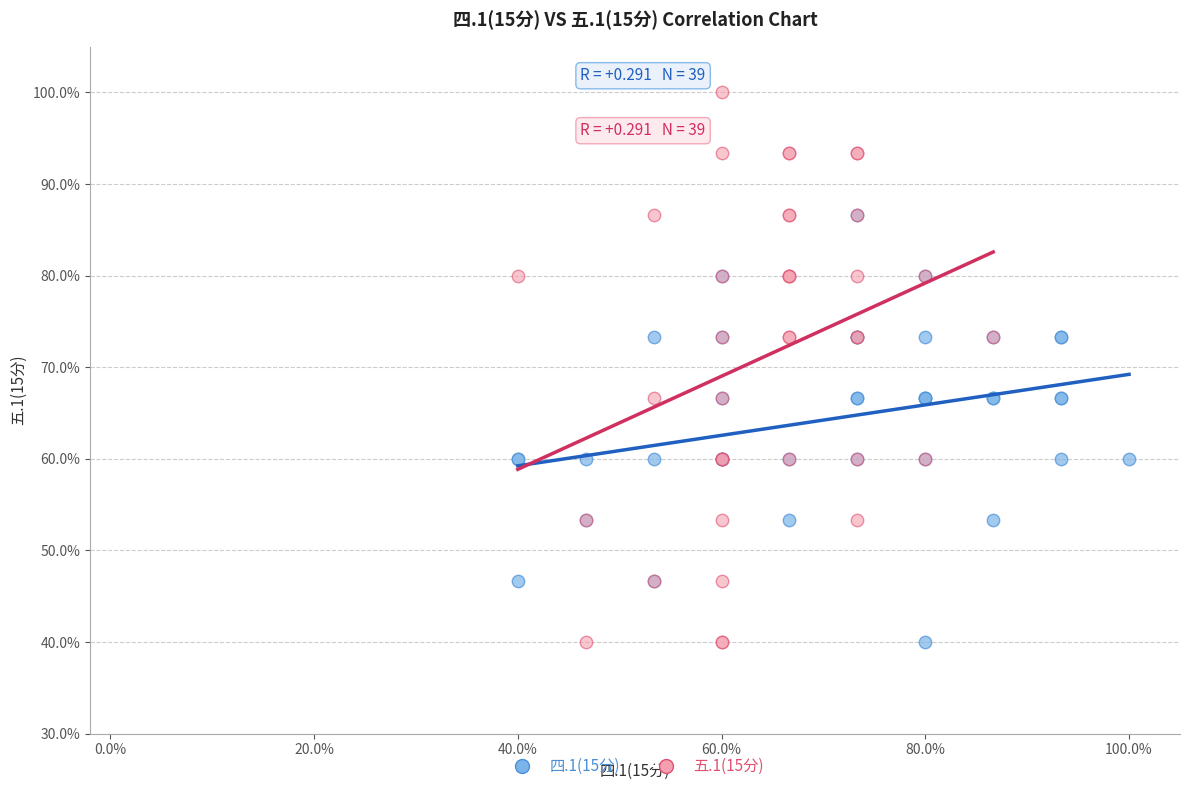

What are all the series names shown in the legend?

四.1(15分), 五.1(15分)